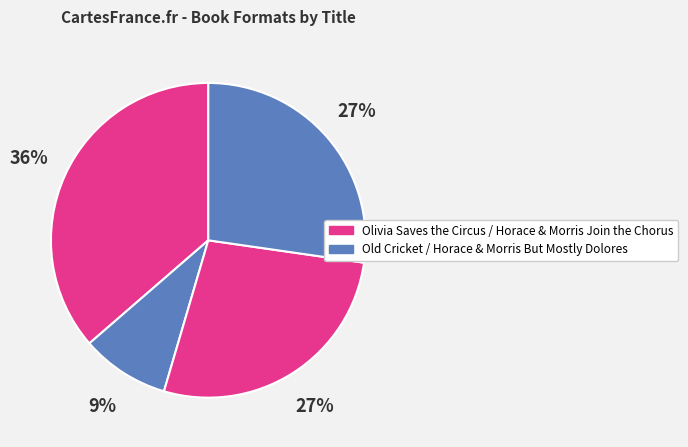

How many segments does this pie chart have?

4